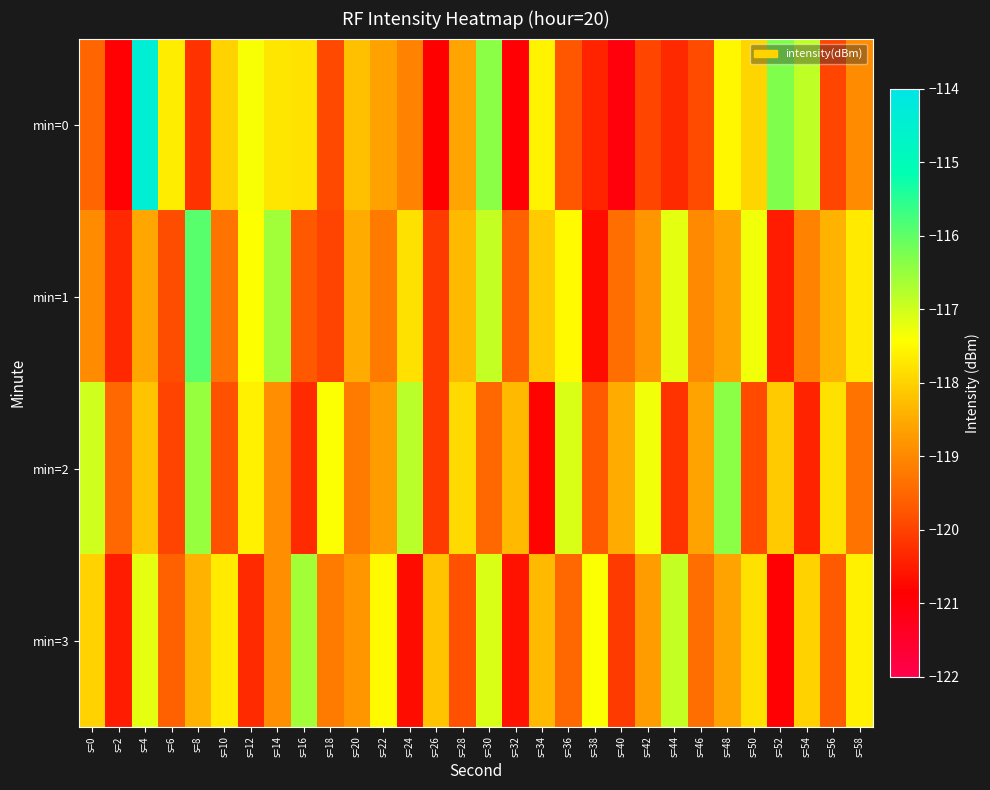

What is the smallest value displayed?

-121.1